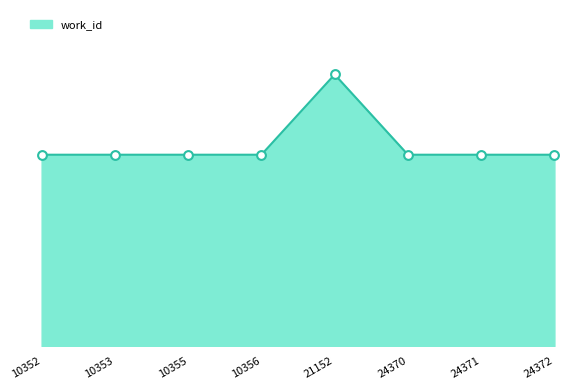

What is the ratio of the value at 10356 to the value at 24371?

1.0